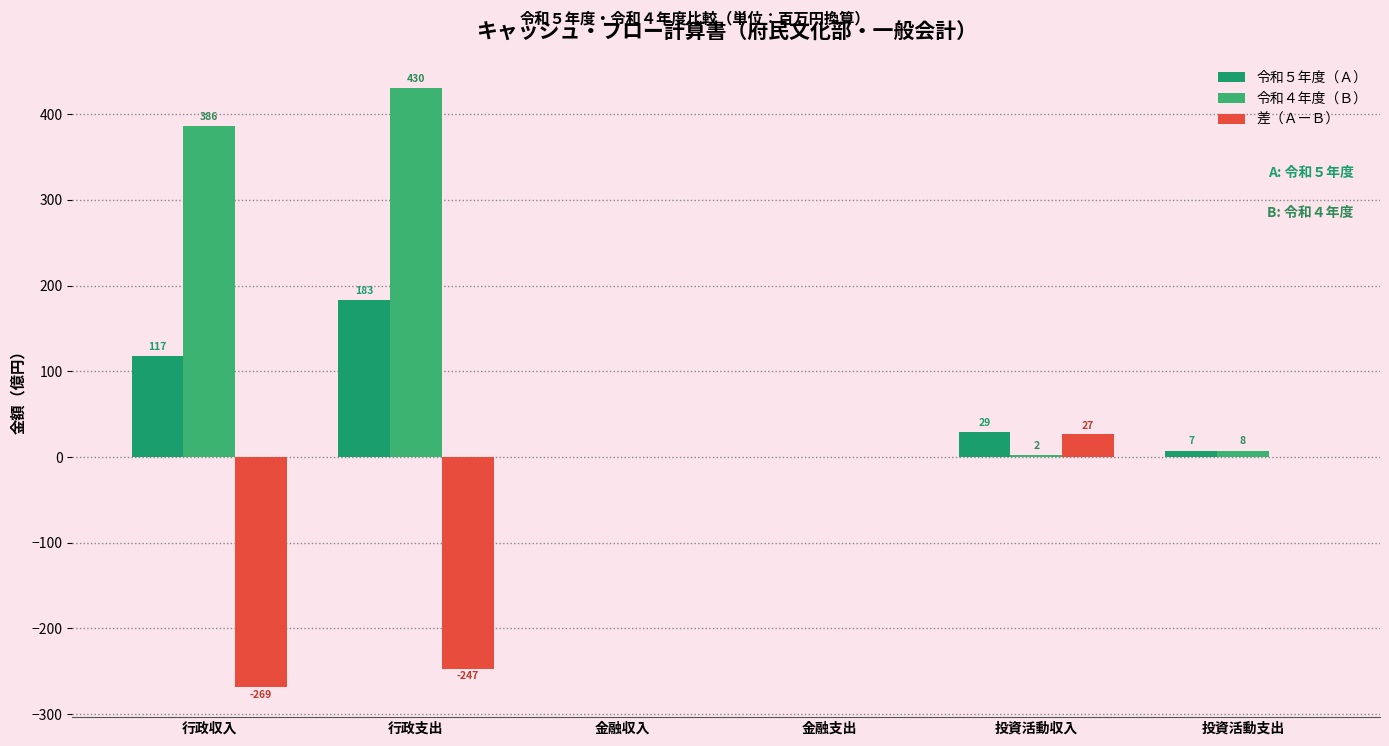

True or false: 令和５年度（Ａ） has a value of 183.0 at 行政支出.

True